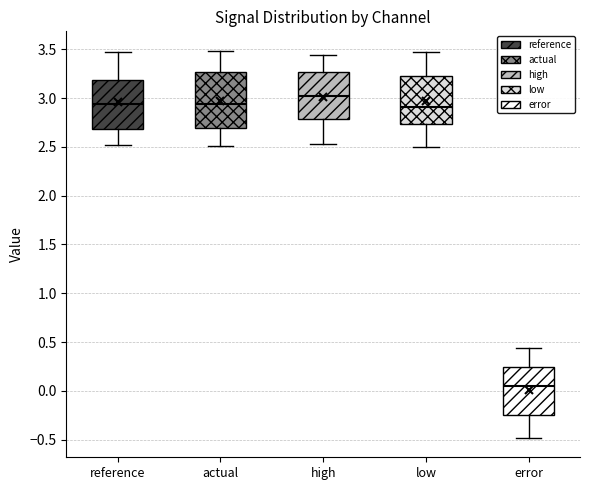

Which box's median line is the lowest?

error